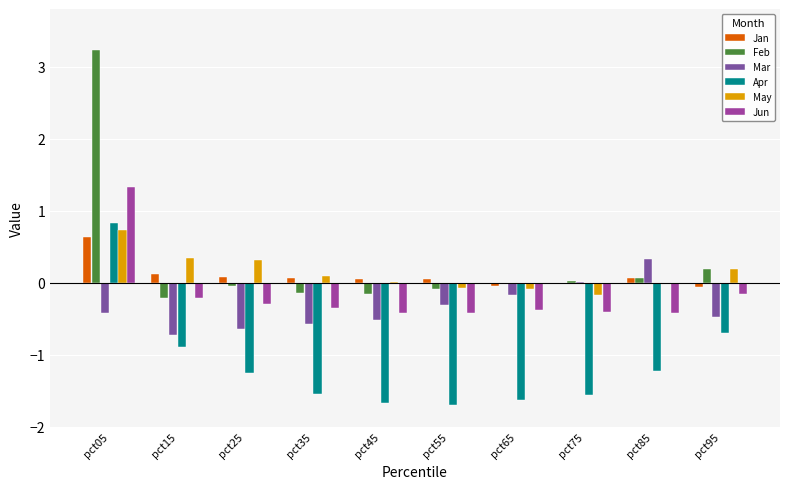

Where is Apr nearest to the value 0?

pct95